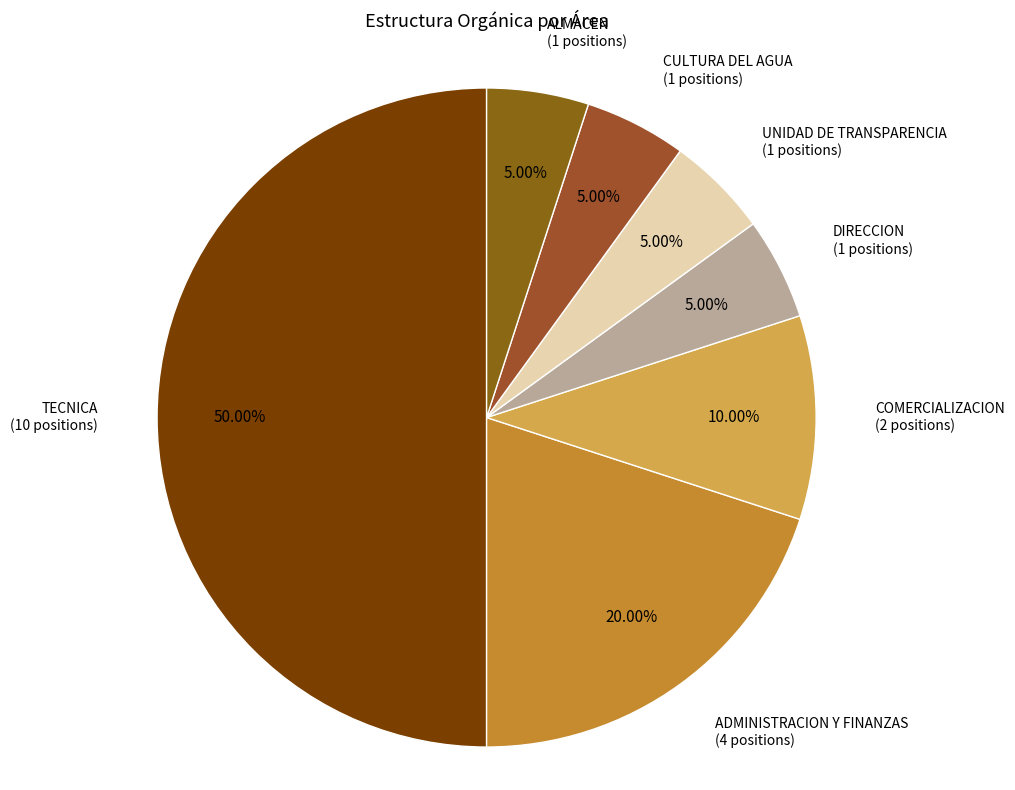

Does UNIDAD DE TRANSPARENCIA account for over 50% of the chart?

No